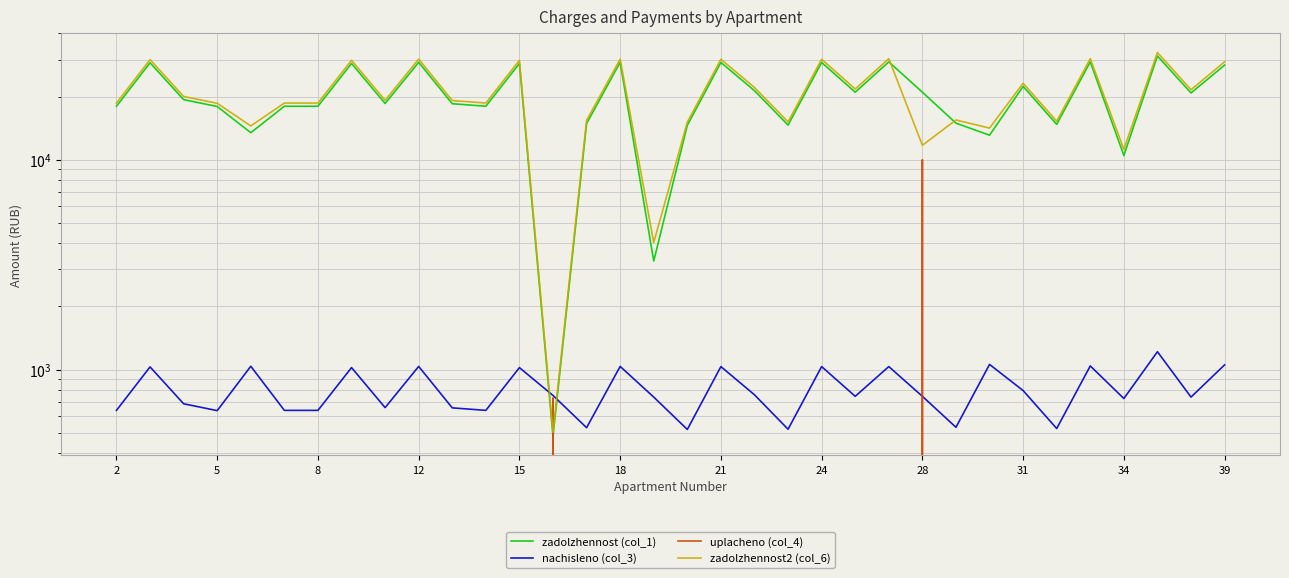

What are all the series names shown in the legend?

zadolzhennost (col_1), nachisleno (col_3), uplacheno (col_4), zadolzhennost2 (col_6)